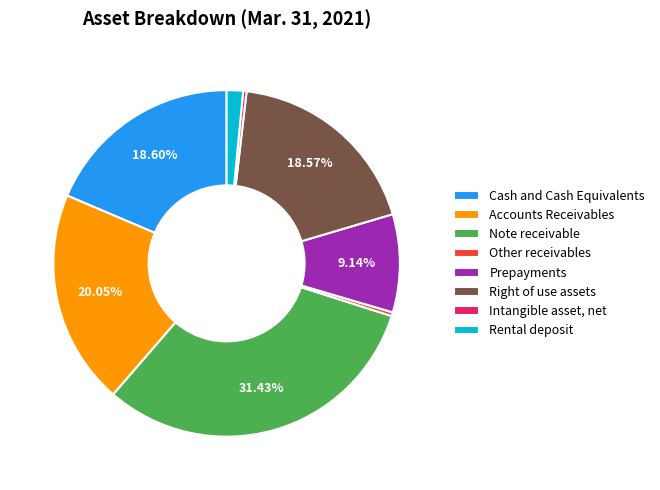

True or false: Intangible asset, net accounts for 14% of the total.

False